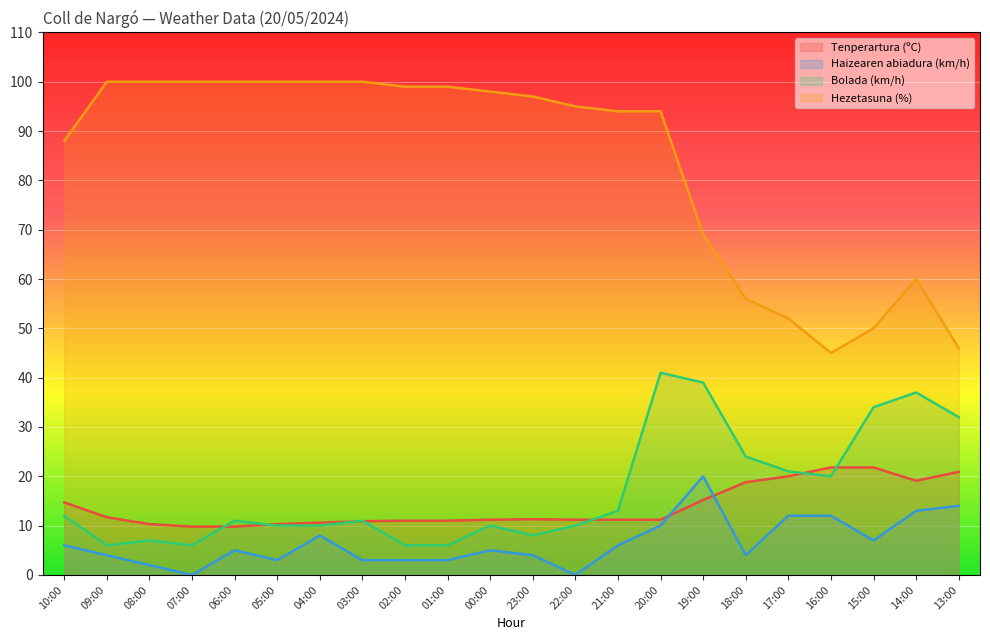

Does the chart display data point markers on the line(s)?

No